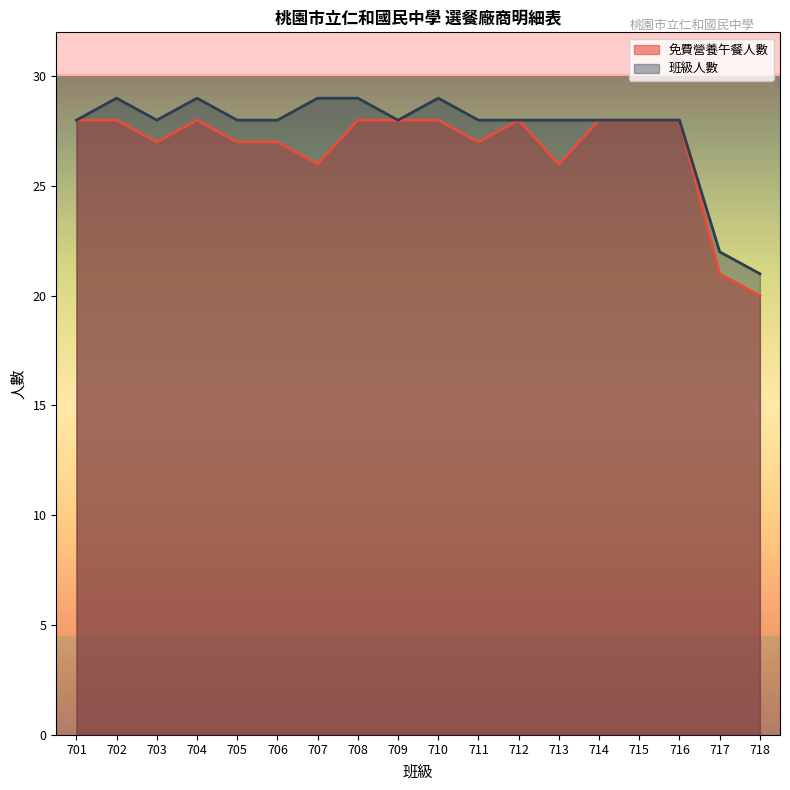

Does the chart display data point markers on the line(s)?

No